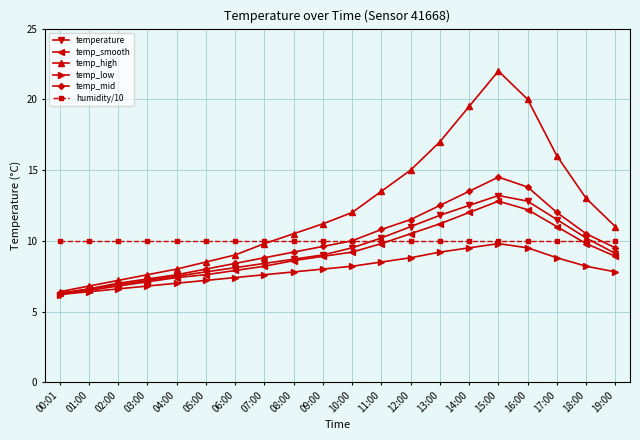

What is the label of the 3rd point from the left?

02:00